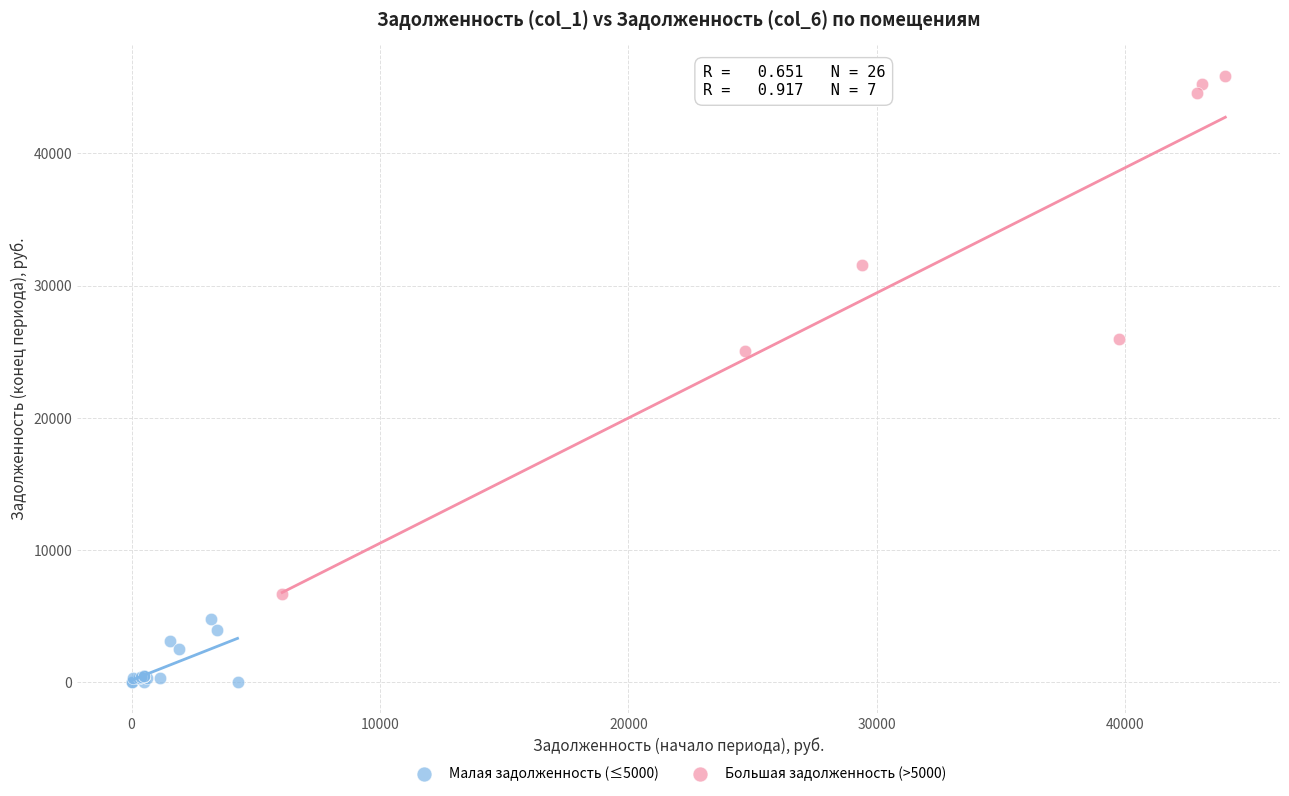

Which series reaches the minimum Y coordinate?

Малая задолженность (≤5000)